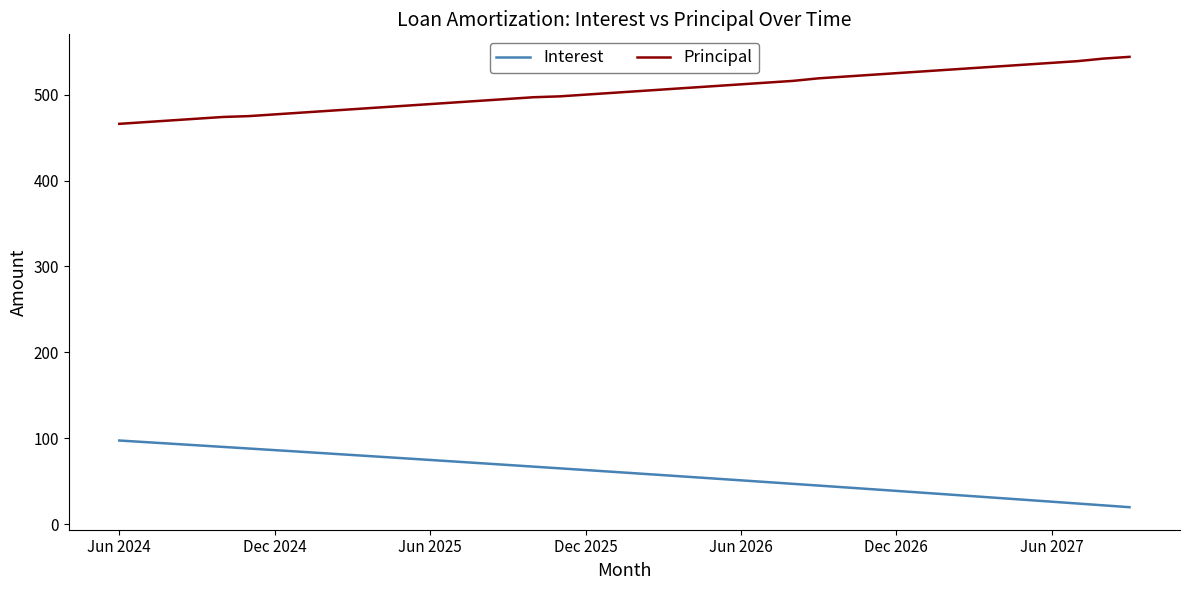

Count the number of data series in this chart.

2